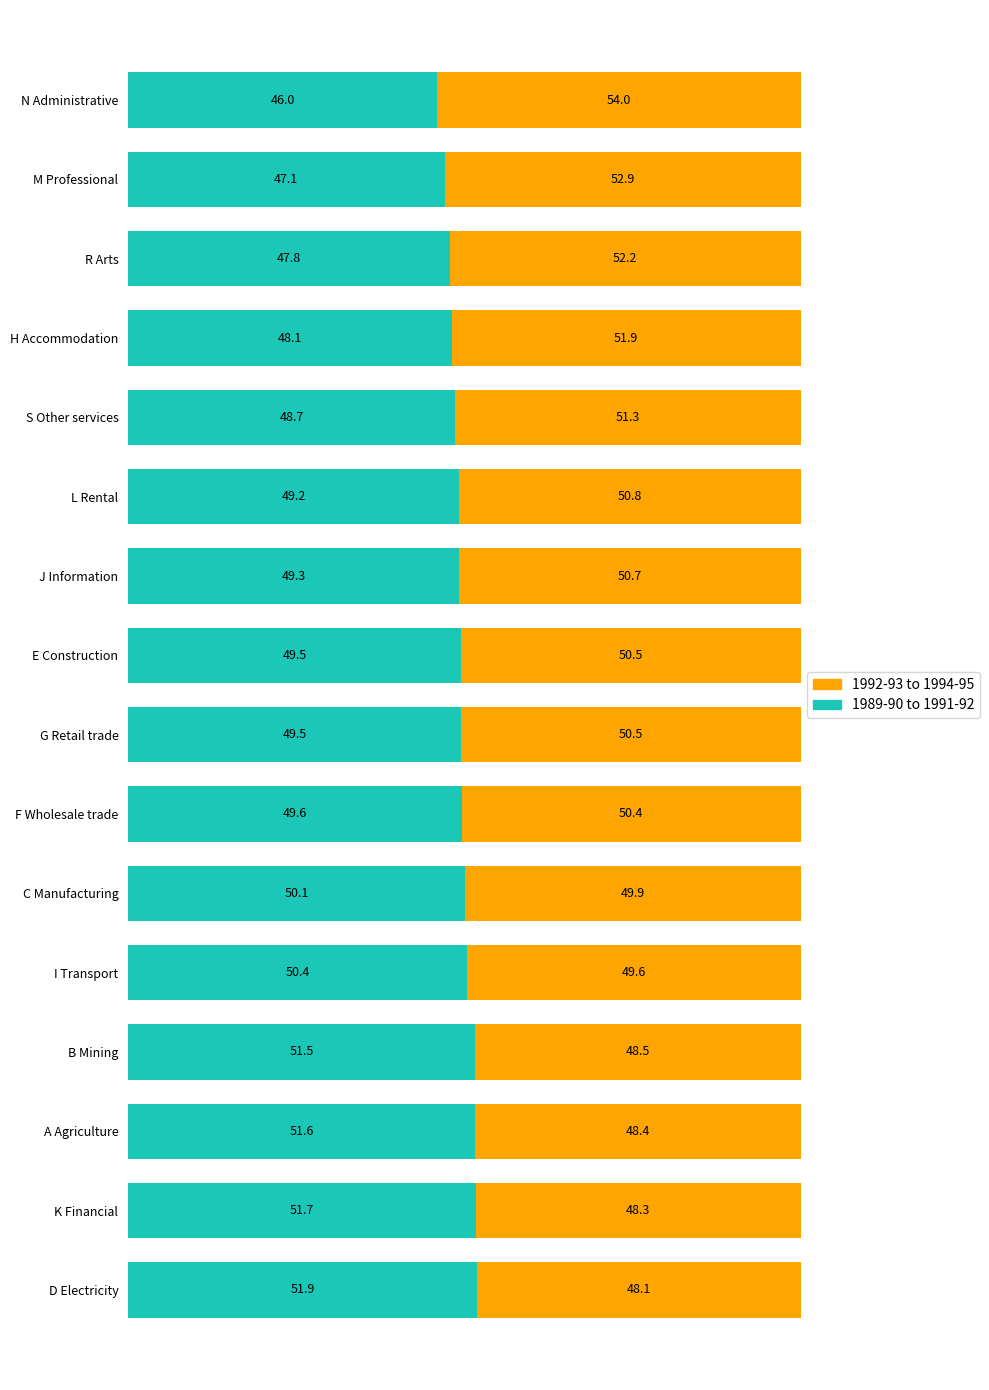

At which label does 1989-90 to 1991-92 reach its minimum?

N Administrative